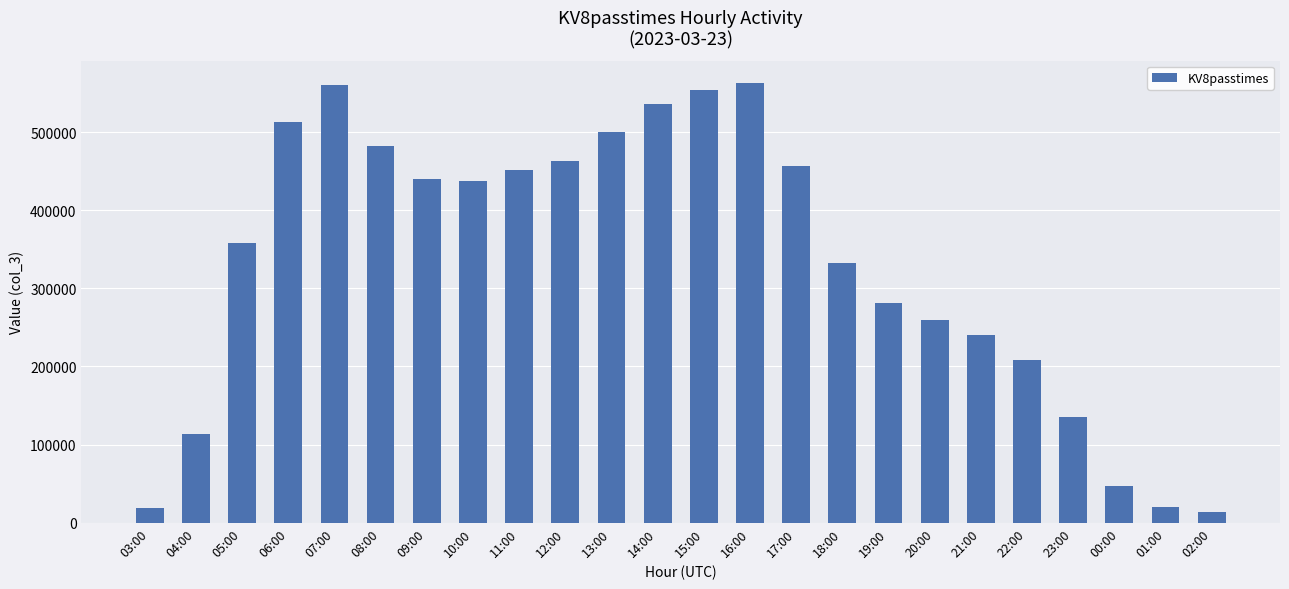

What is the smallest value displayed?

13753